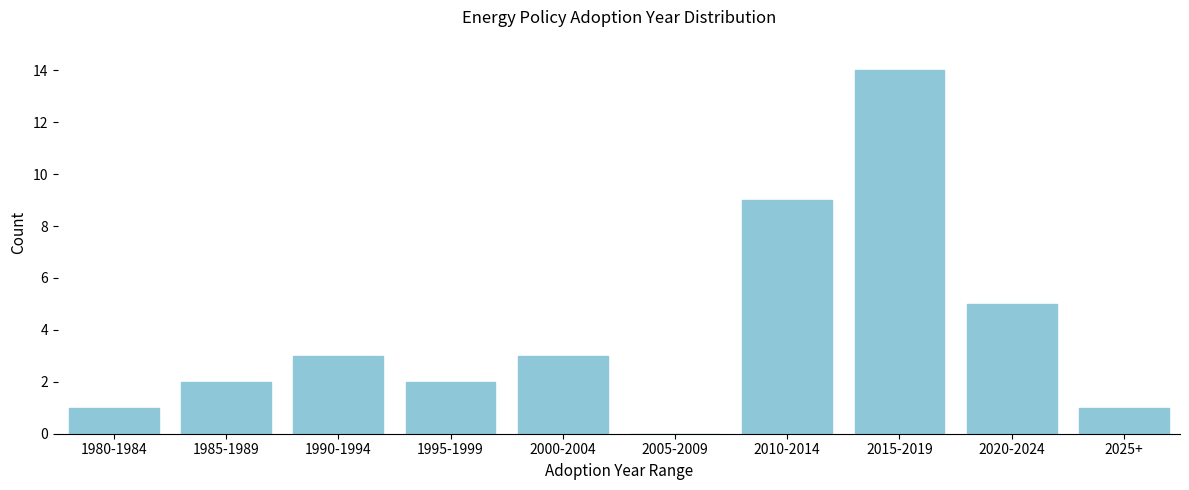

Reading right to left, list all the values displayed in this chart.

2025+=1	2020-2024=5	2015-2019=14	2010-2014=9	2005-2009=0	2000-2004=3	1995-1999=2	1990-1994=3	1985-1989=2	1980-1984=1